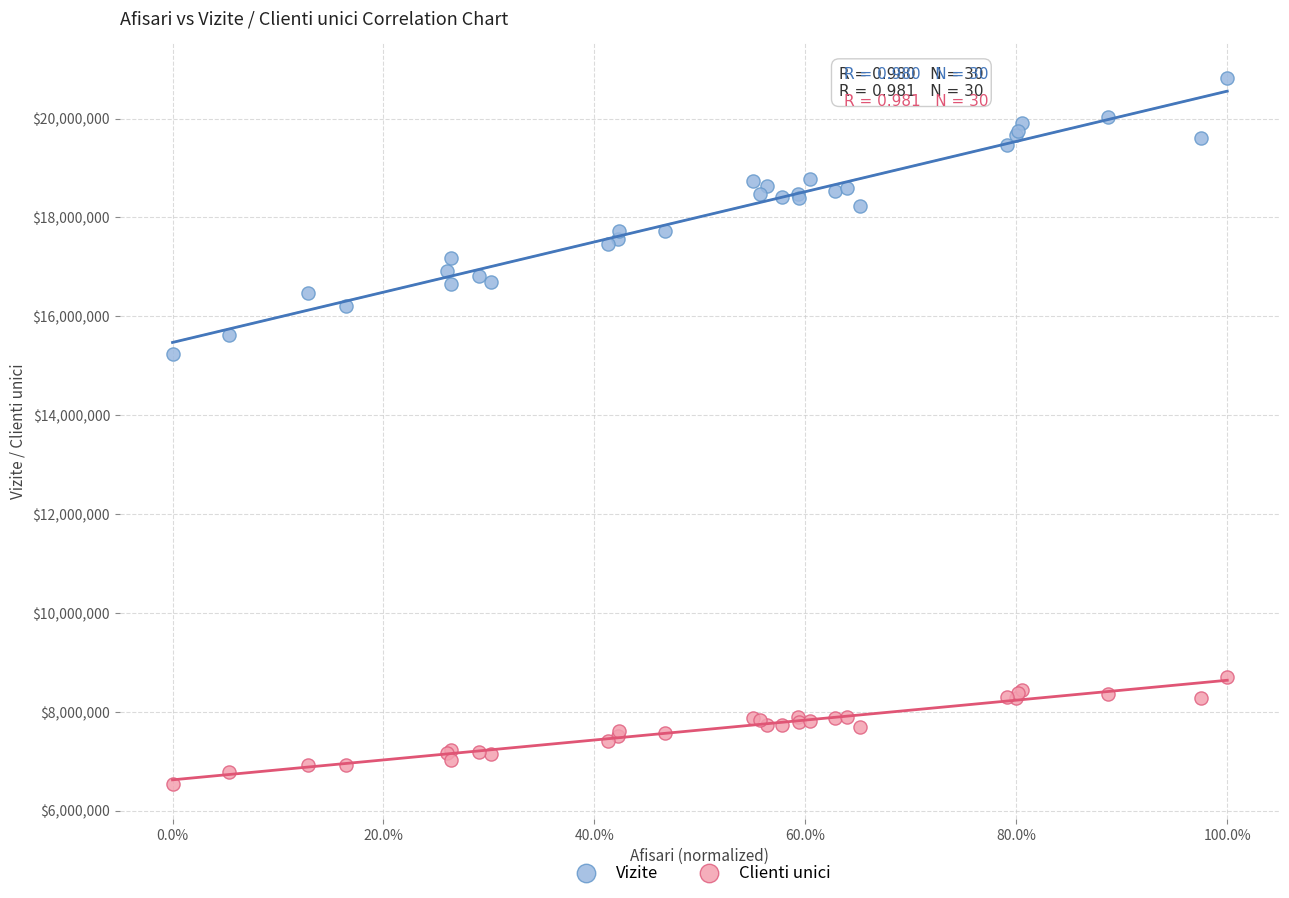

Which series contains the highest Y value?

Vizite